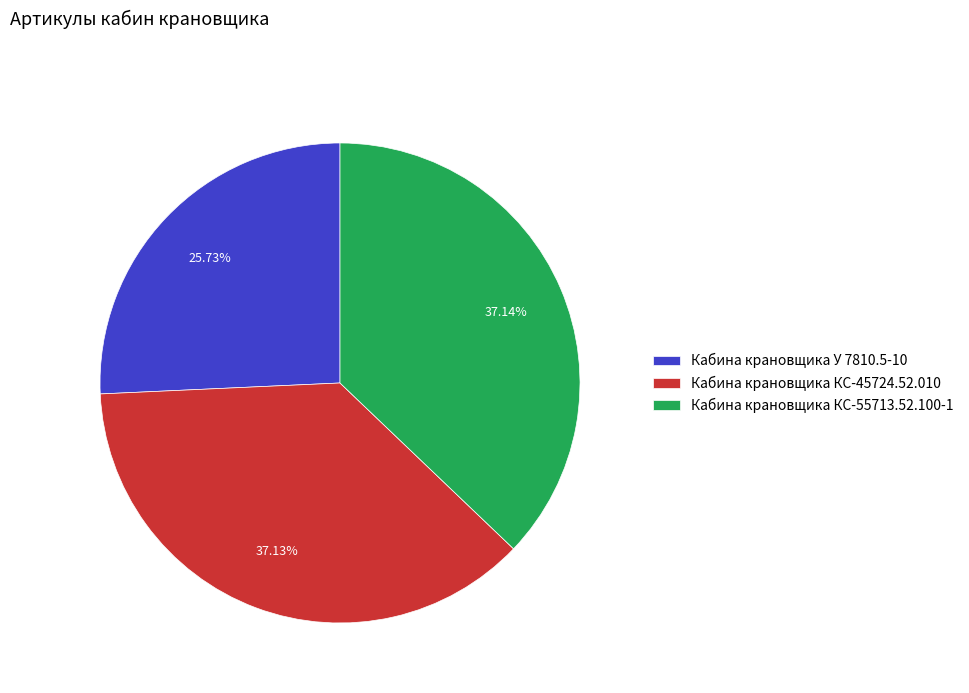

Combined, do Кабина крановщика КС-55713.52.100-1 and Кабина крановщика КС-45724.52.010 account for over 50%?

Yes